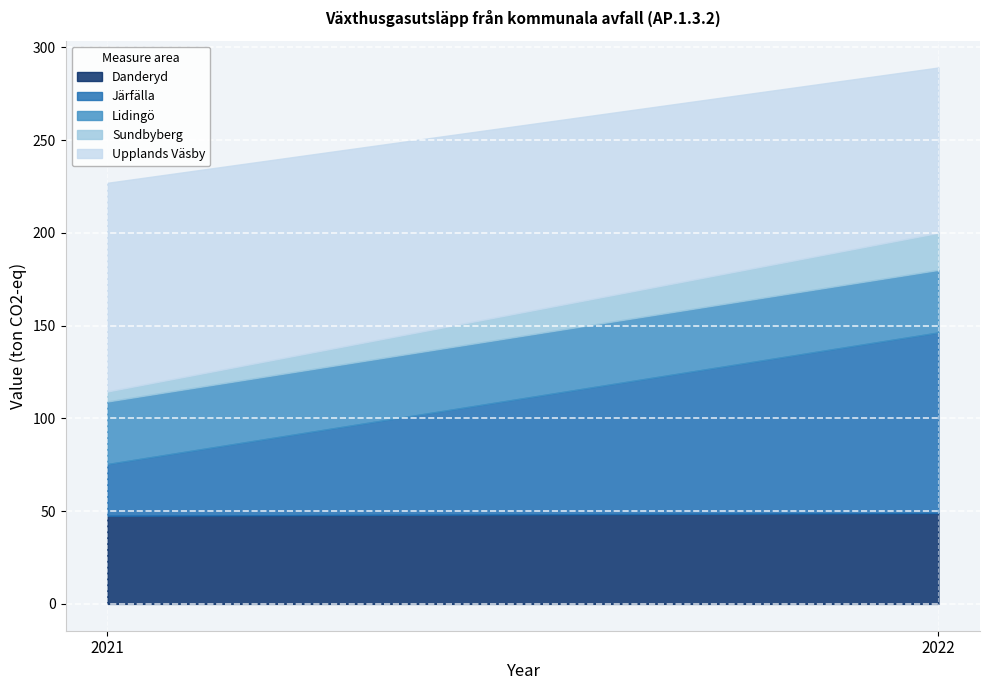

Reading left to right, what are all the values shown in this chart?

Danderyd: 2021=47.5	2022=49.0
Järfälla: 2021=27.9	2022=97.4
Lidingö: 2021=33.7	2022=33.7
Sundbyberg: 2021=5.4	2022=20.0
Upplands Väsby: 2021=112.5	2022=89.1